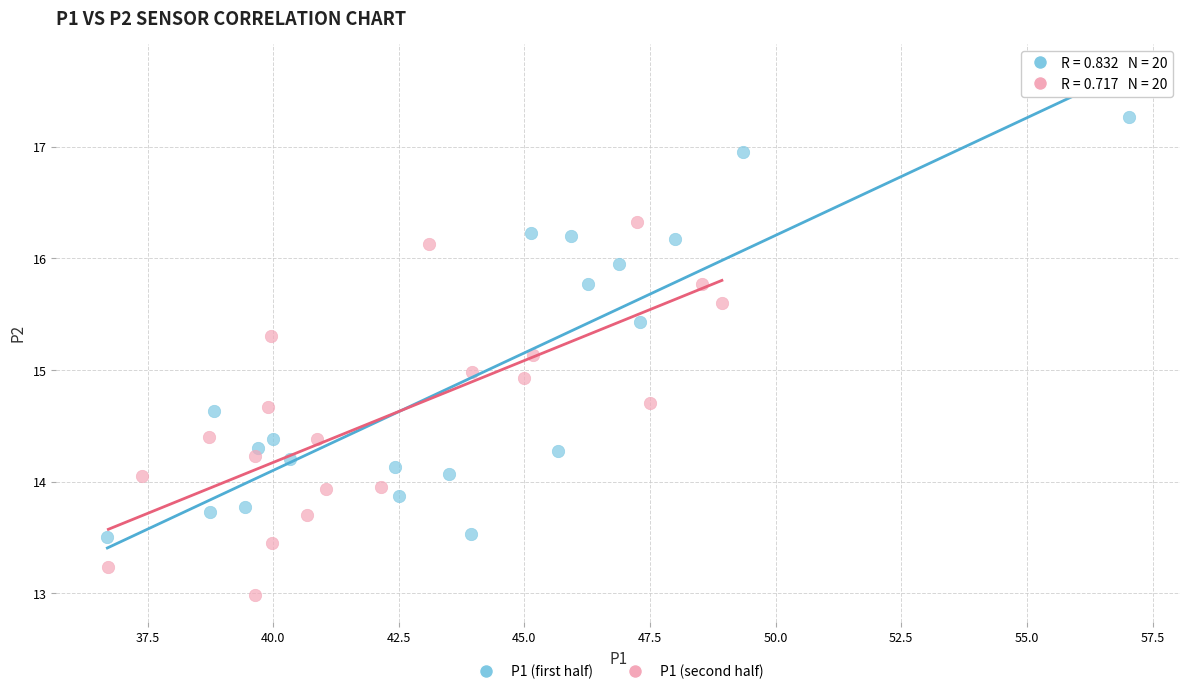

Which series has the largest Y range (max minus min)?

P1 (first half)